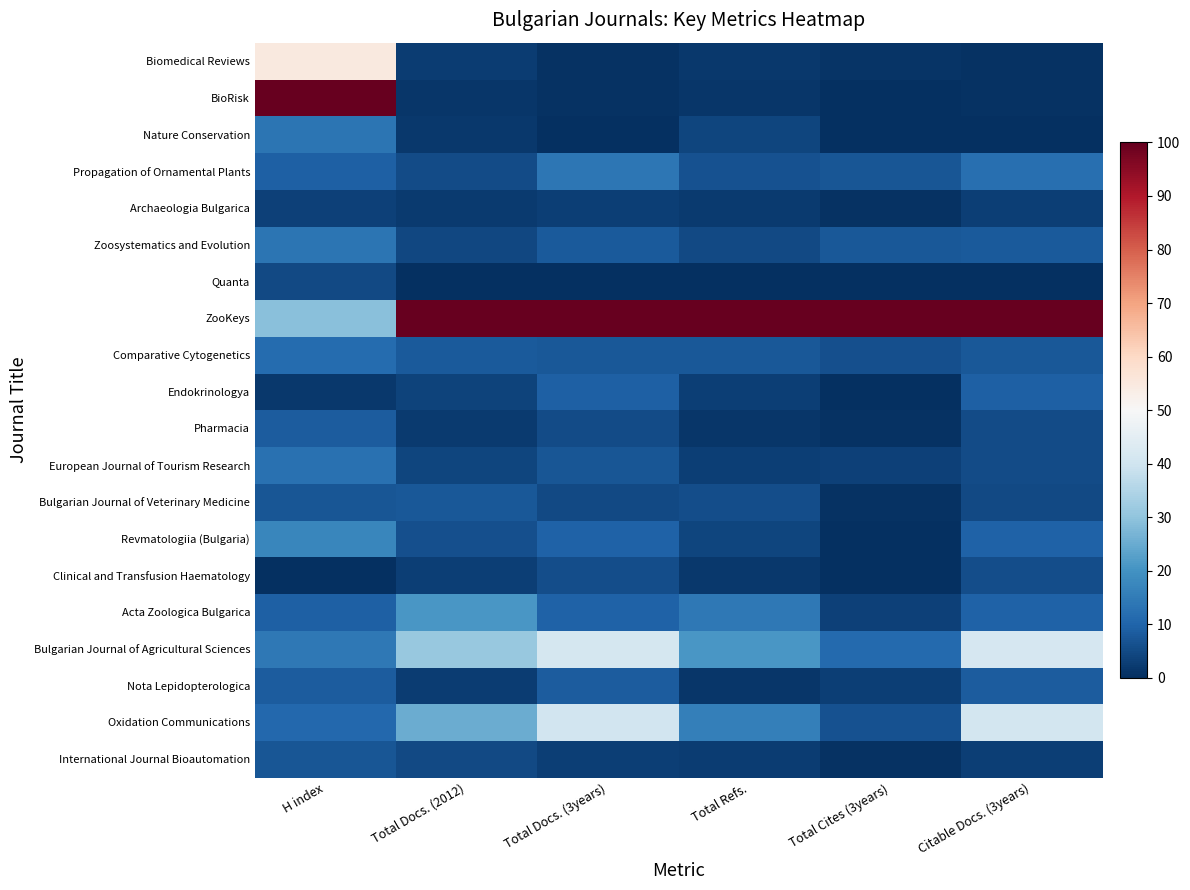

At how many categories does at least one series exceed 72?

6